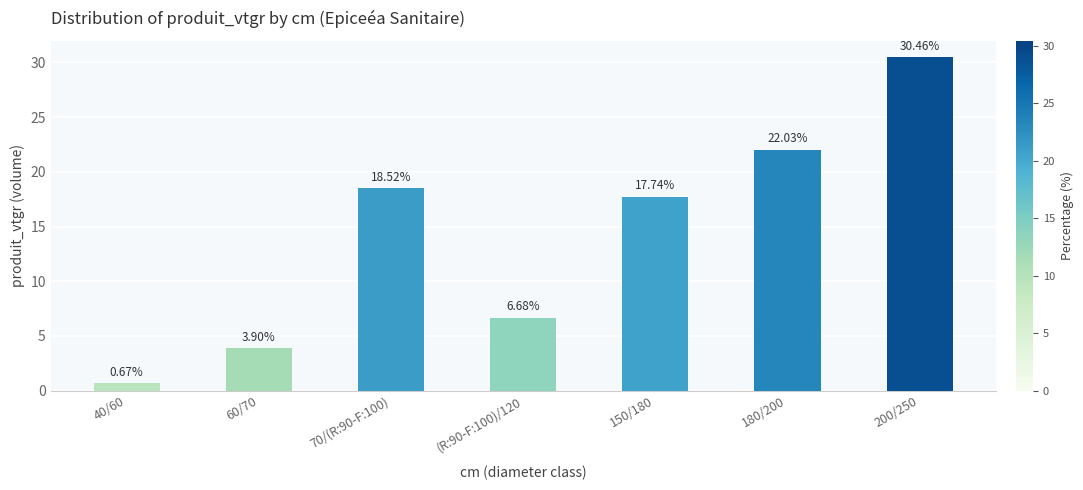

Rank the categories by value from highest to lowest.

200/250, 180/200, 70/(R:90-F:100), 150/180, (R:90-F:100)/120, 60/70, 40/60